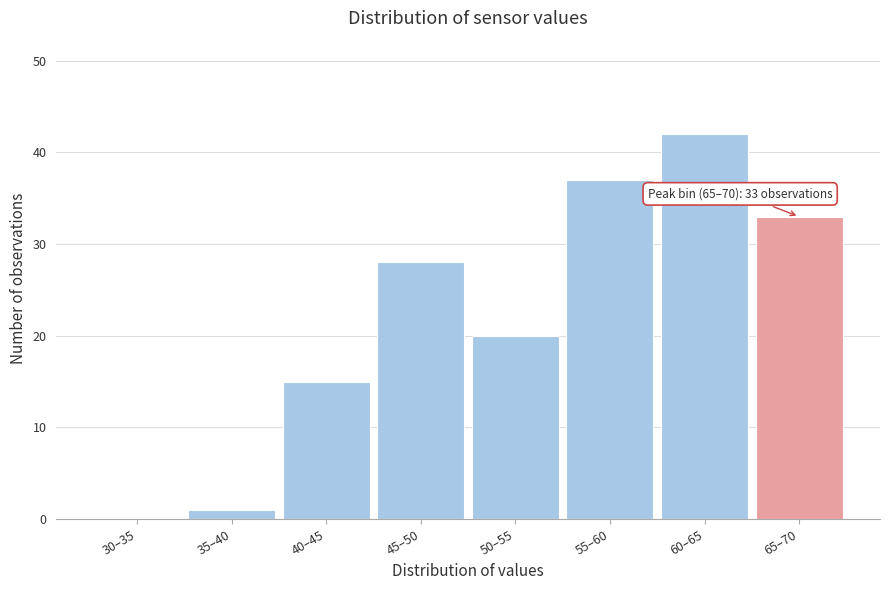

Reading right to left, what are all the values shown in this chart?

65–70=33	60–65=42	55–60=37	50–55=20	45–50=28	40–45=15	35–40=1	30–35=0